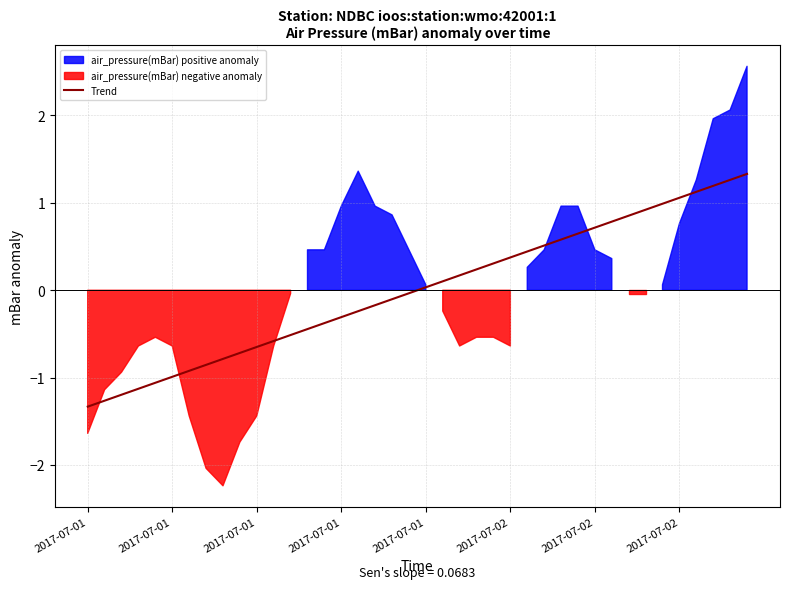

How many categories are shown in the chart?

40